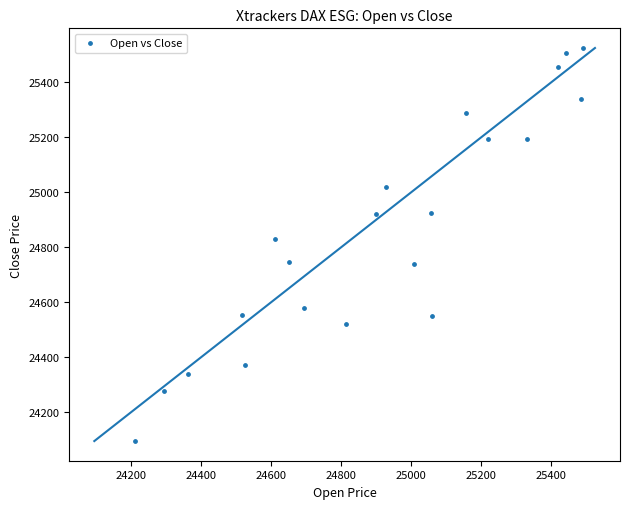

What is the range of Y values (max minus min)?

1430